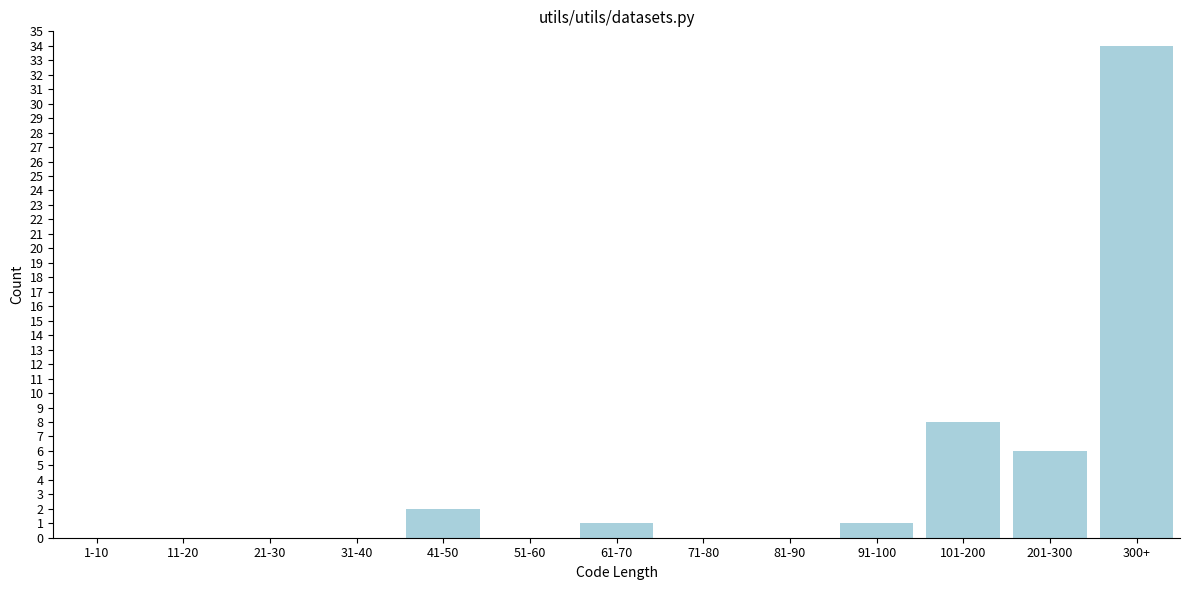

Reading left to right, what are all the values shown in this chart?

1-10=0	11-20=0	21-30=0	31-40=0	41-50=2	51-60=0	61-70=1	71-80=0	81-90=0	91-100=1	101-200=8	201-300=6	300+=34